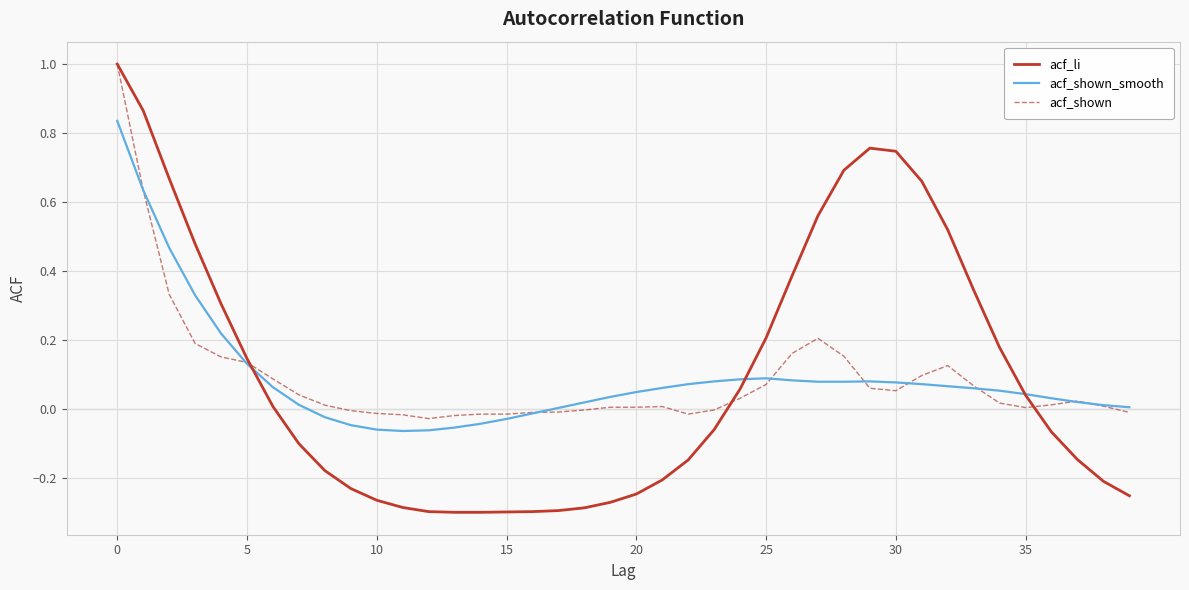

Which series has the largest range (max minus min)?

acf_li